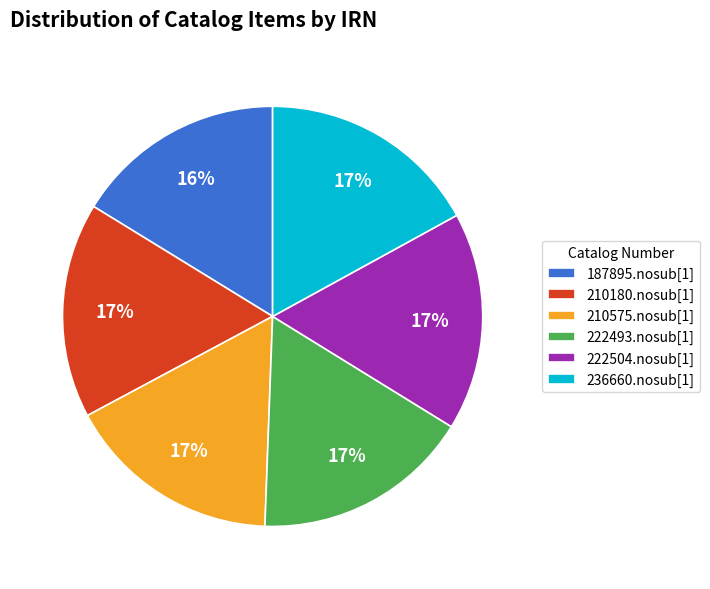

Which has a higher value, 187895.nosub[1] or 222493.nosub[1]?

222493.nosub[1]